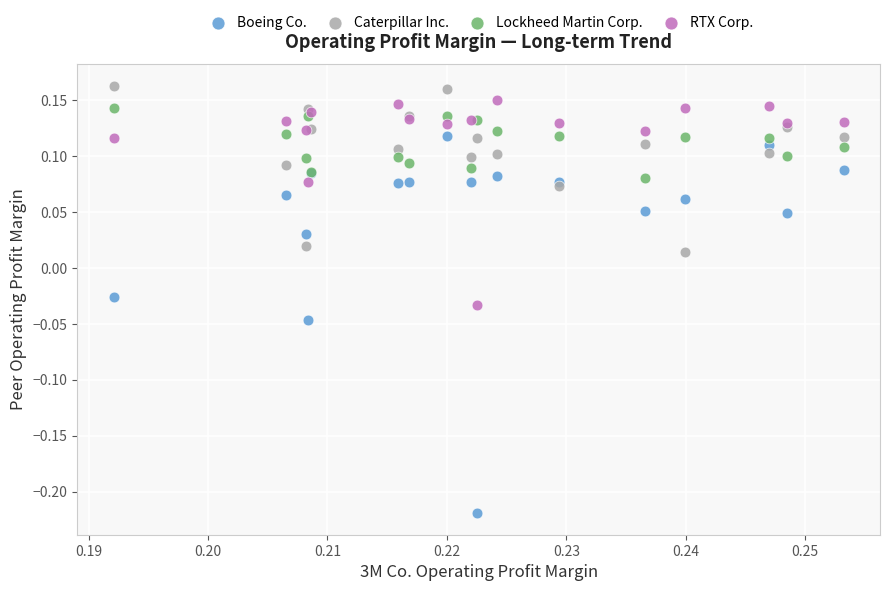

Which series contains the lowest Y value?

Boeing Co.